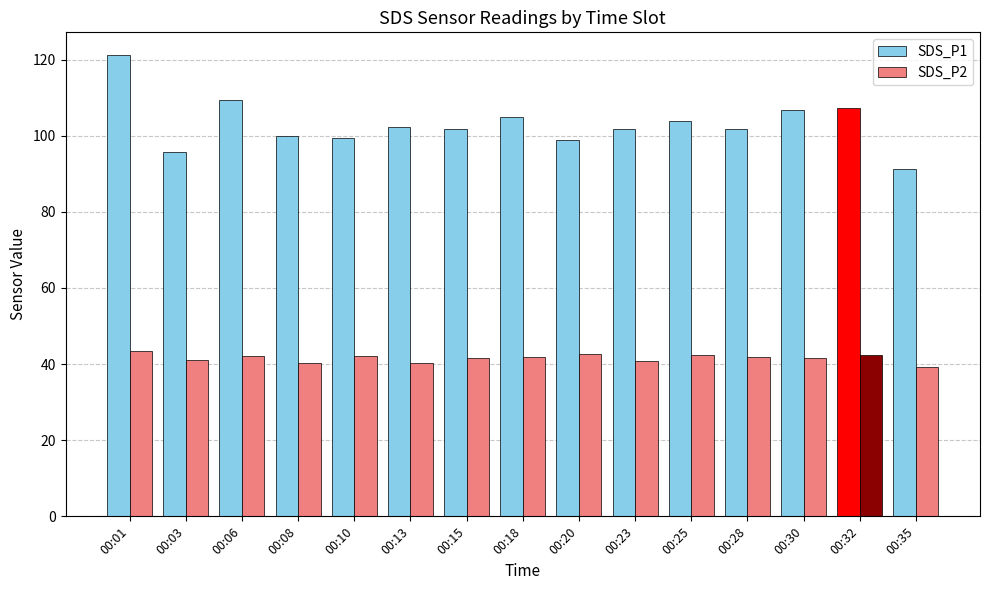

Rank the series at 00:30 from lowest to highest value.

SDS_P2, SDS_P1